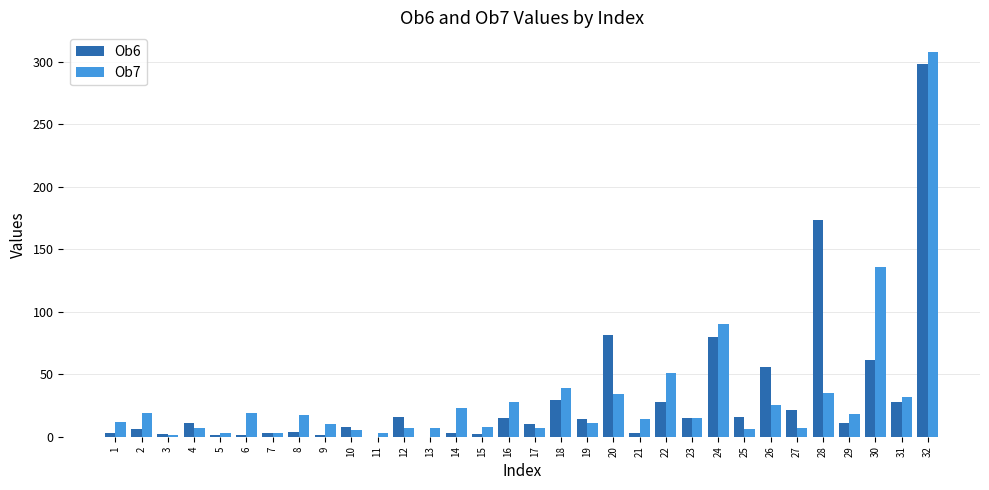

What are all the series names shown in the legend?

Ob6, Ob7